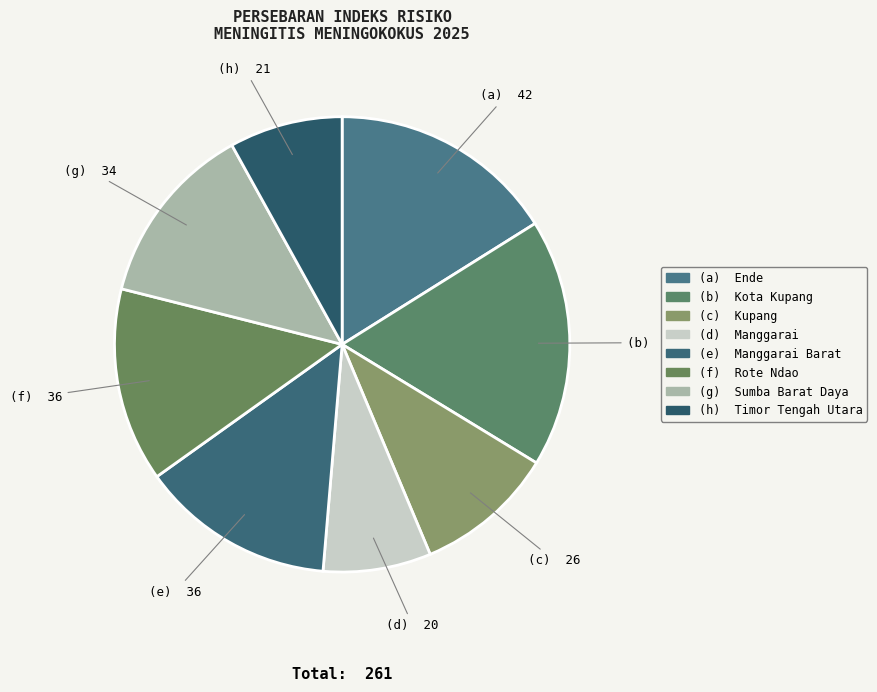

How many slices are in this pie chart?

8